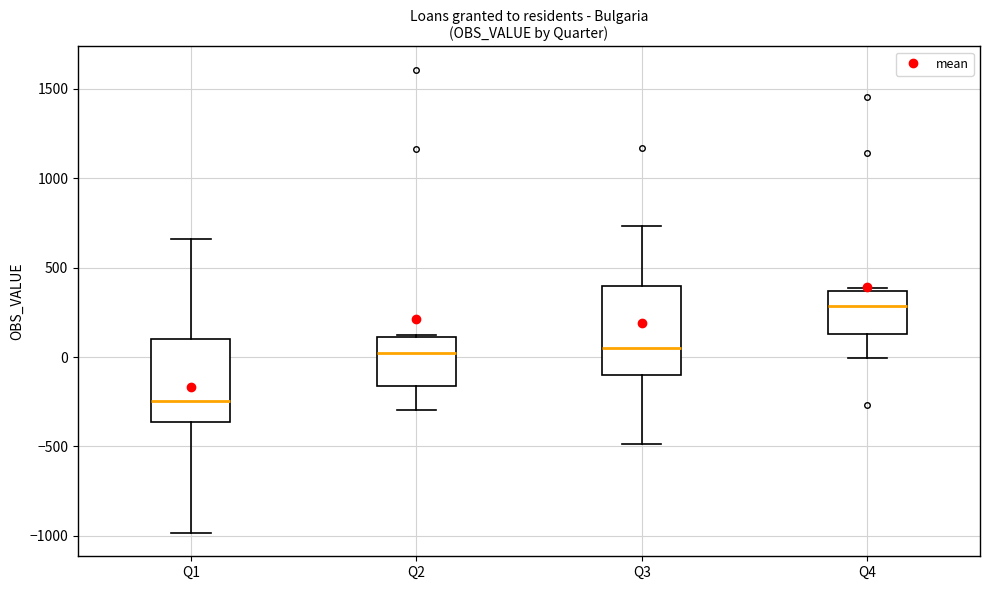

Reading left to right, read every box against the y-axis: the position of its median line, the range the box covers, and the ends of its whiskers. The values are not printed on the chart, so give them approximately, as read against the axis.

Q1: median -250, box -350 to 100, whiskers -1000 to 650
Q2: median 0, box -150 to 100, whiskers -300 to 100
Q3: median 50, box -100 to 400, whiskers -500 to 750
Q4: median 300, box 150 to 350, whiskers 0 to 400